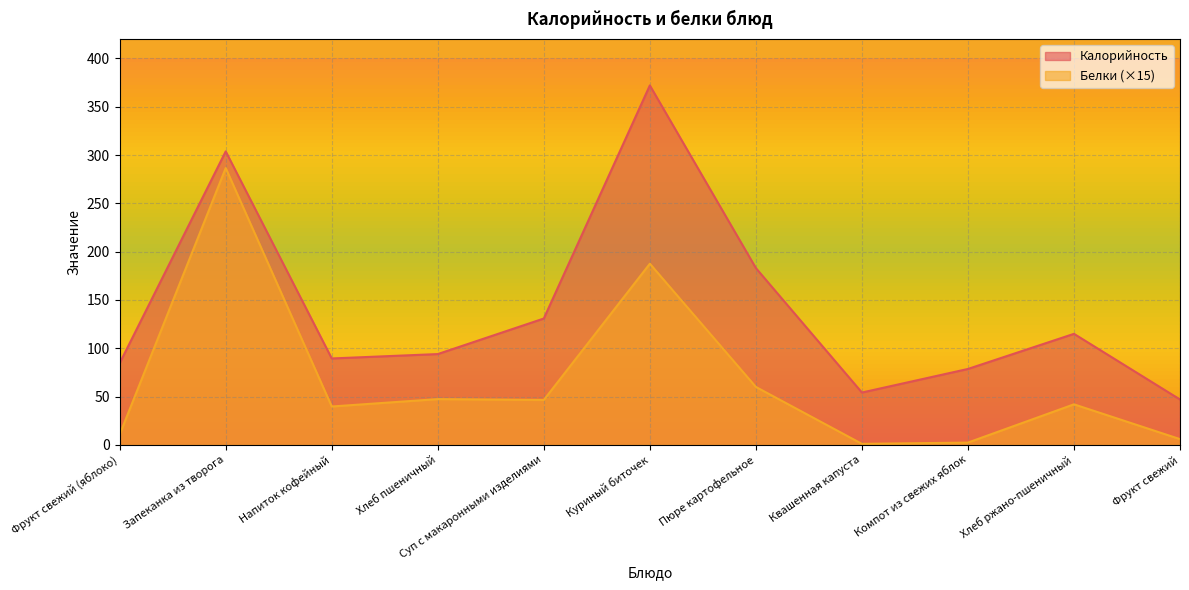

How many lines are shown in the chart?

2